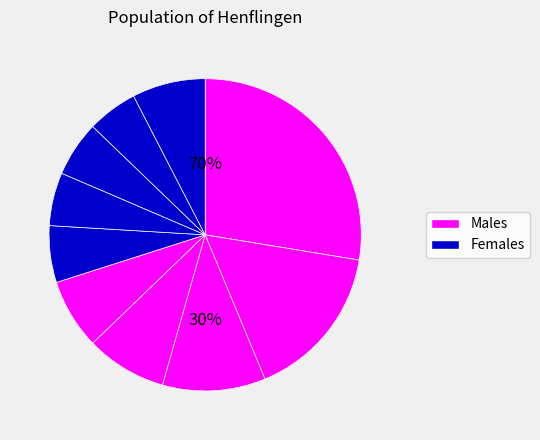

Does pct25 account for over 50% of the chart?

No